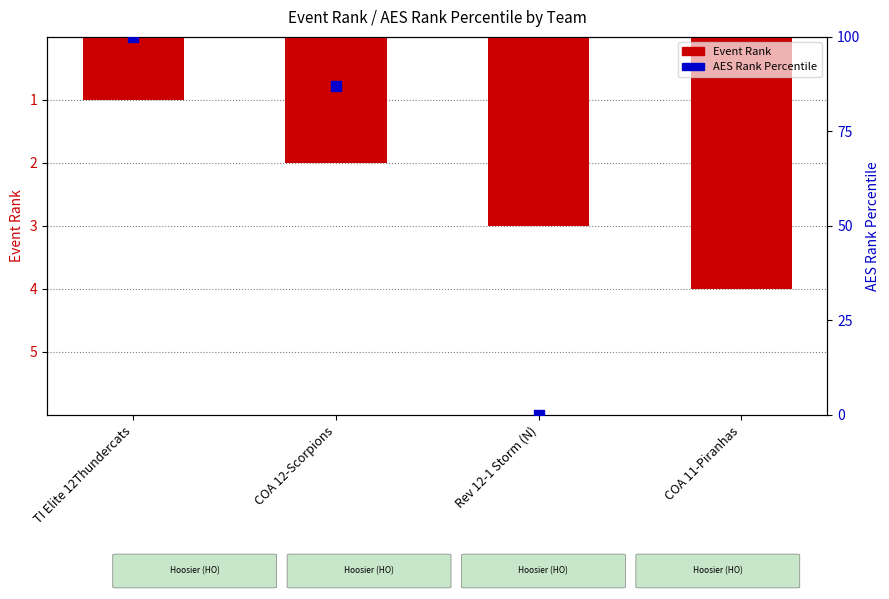

What is the change in value from COA 12-Scorpions to Rev 12-1 Storm (N)?

+1